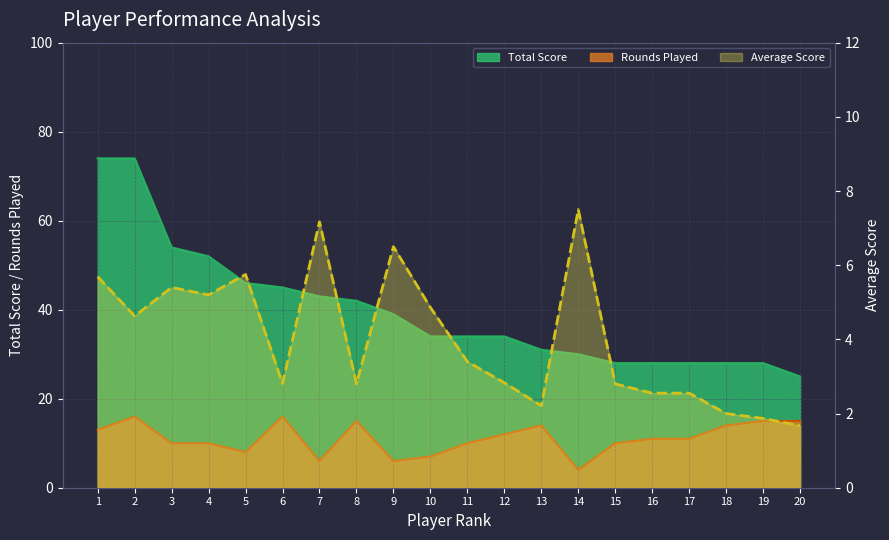

How many data points are less than 3?

10